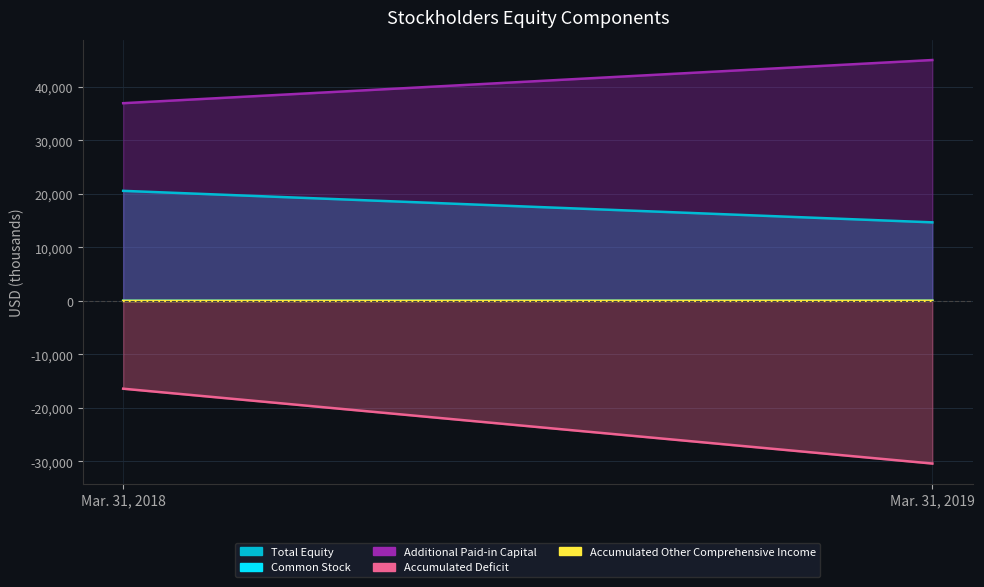

What is the total value across all series at Mar. 31, 2018?

41140